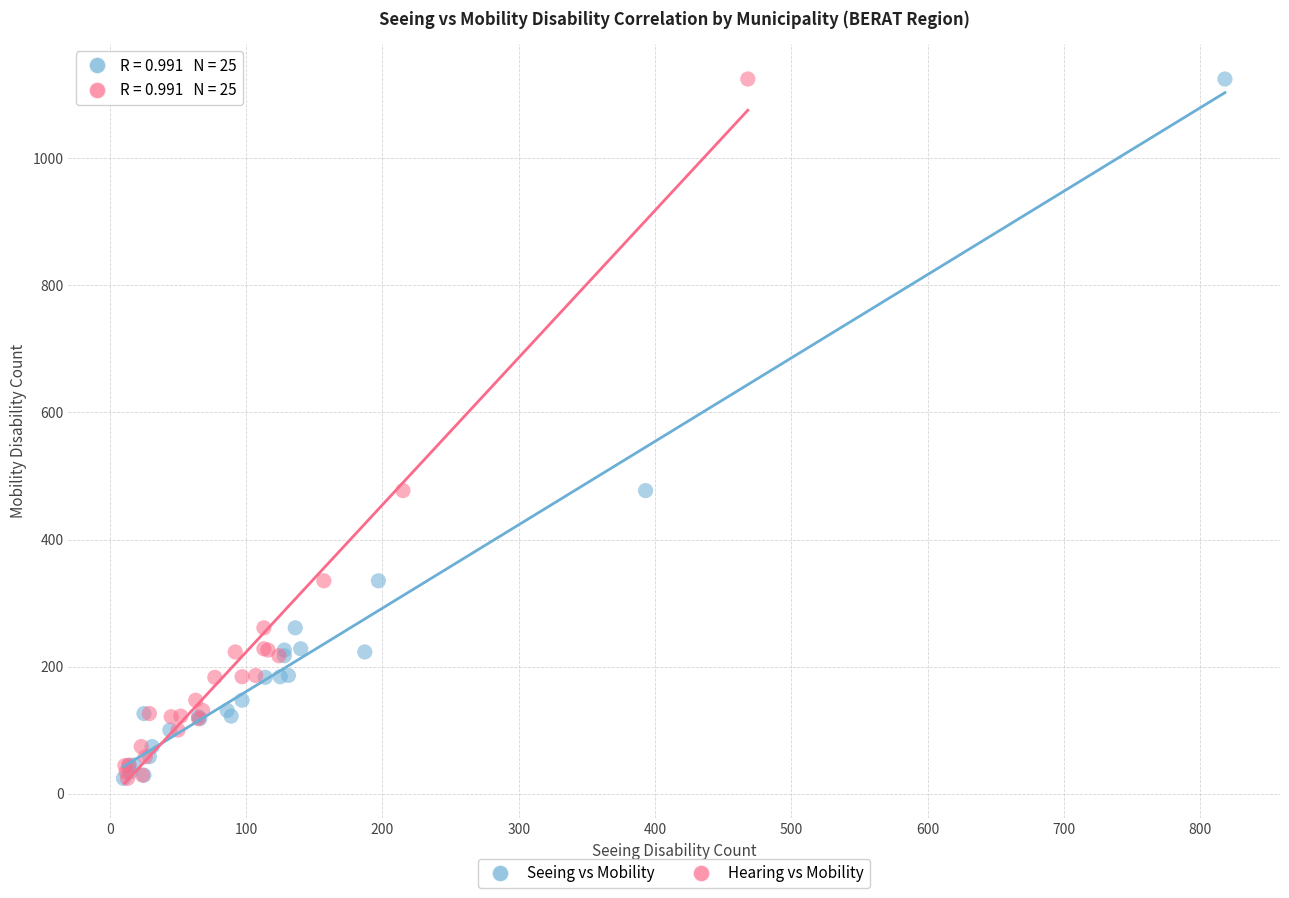

What are all the series names shown in the legend?

Seeing vs Mobility, Hearing vs Mobility